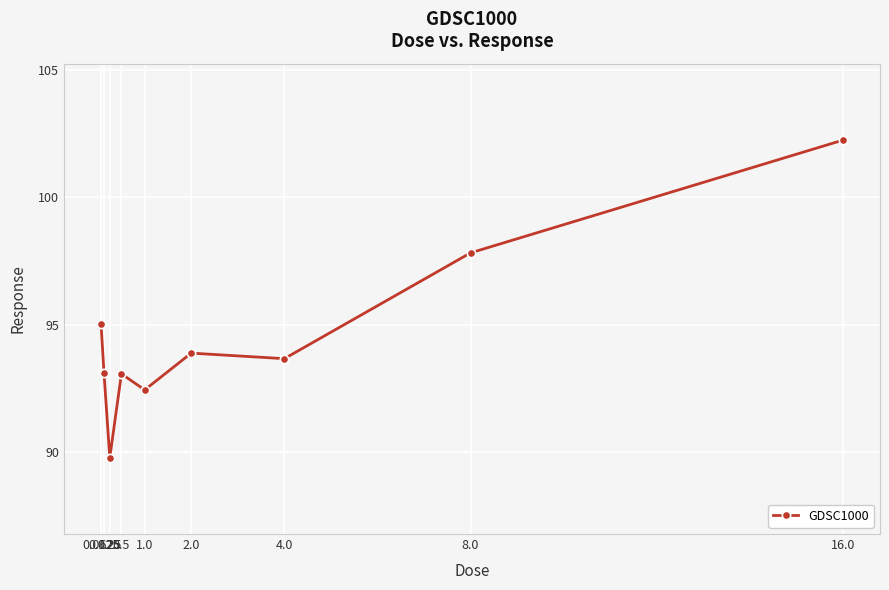

What is the ratio of the value at 8.0 to the value at 0.0625?

1.0